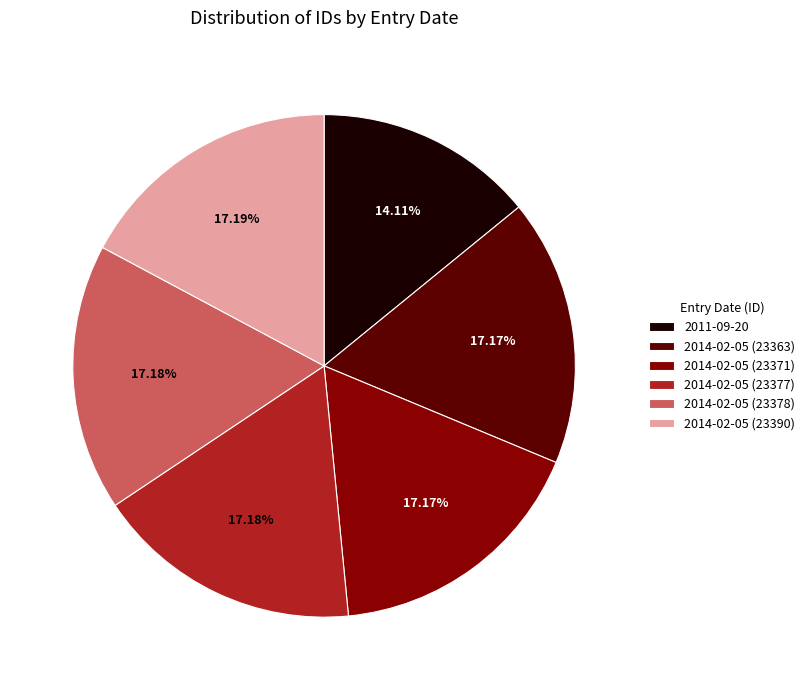

The 2014-02-05 (23377) slice represents 25% of the pie. True or false?

False